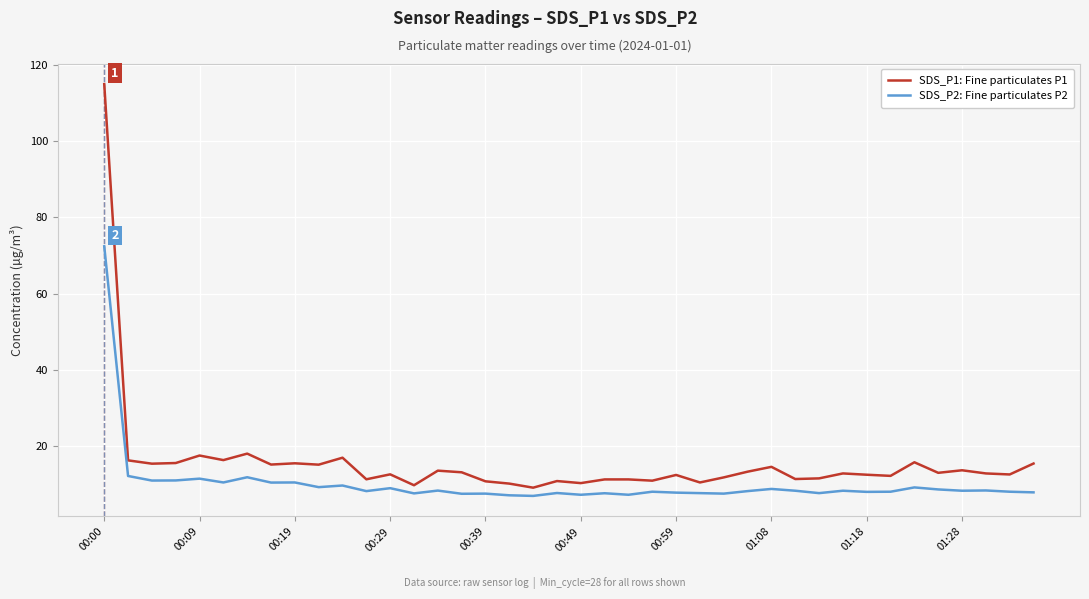

Which series has the largest total across all categories?

SDS_P1: Fine particulates P1